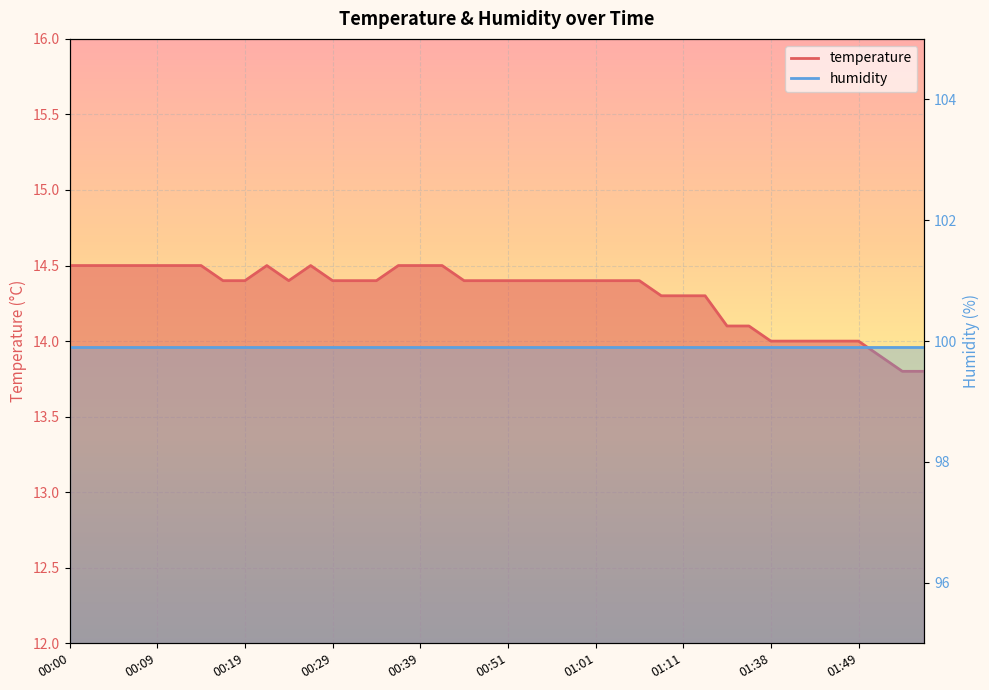

How many points are higher than both their immediate neighbors (excluding endpoints)?

2